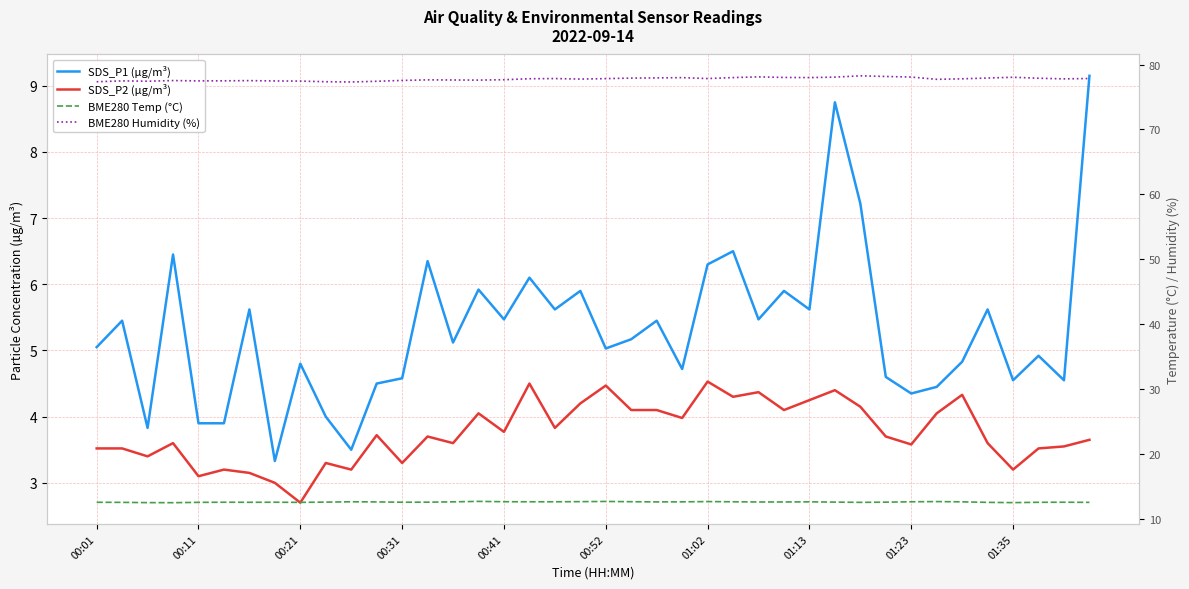

What is the difference between the maximum and minimum values in the SDS_P1 (µg/m³) series?

5.8